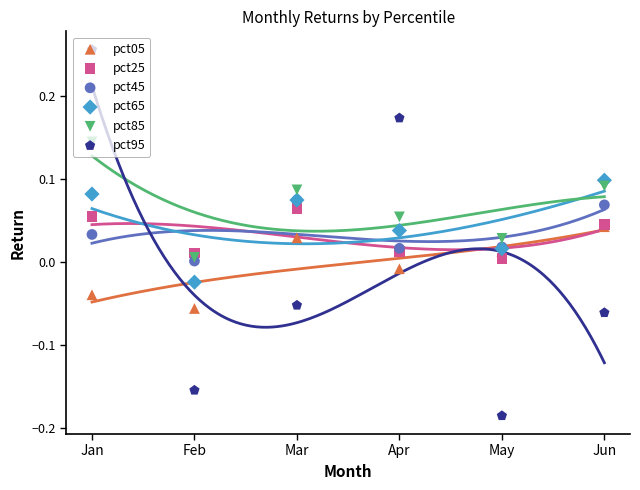

At how many categories does at least one series exceed 0?

6